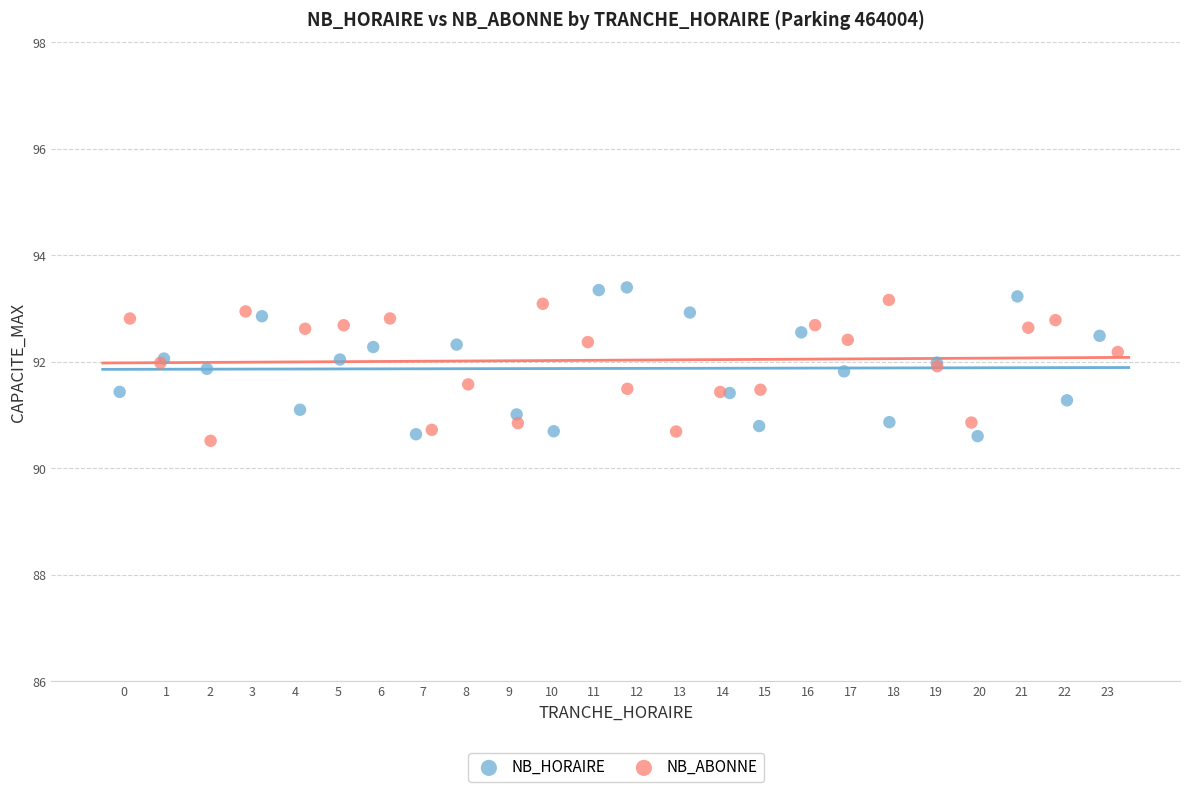

What are all the series names shown in the legend?

NB_HORAIRE, NB_ABONNE